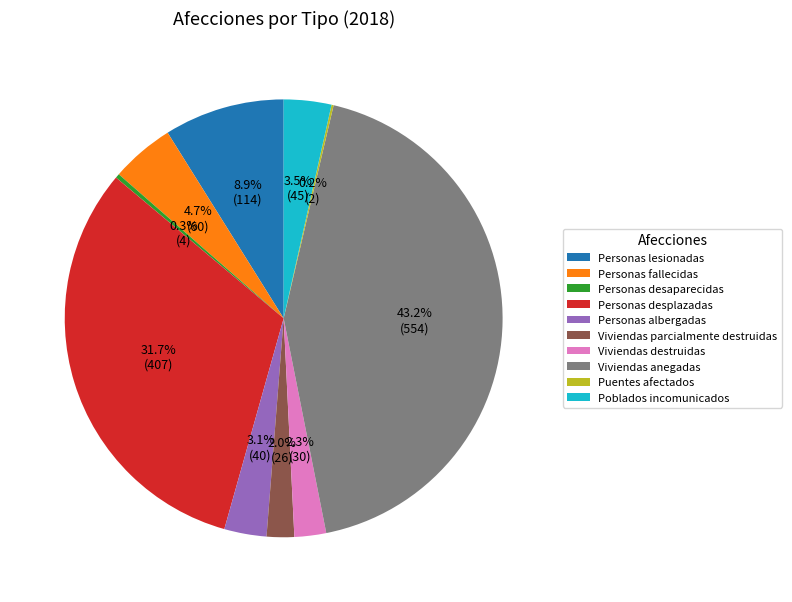

Between Personas albergadas and Viviendas destruidas, which is larger?

Personas albergadas